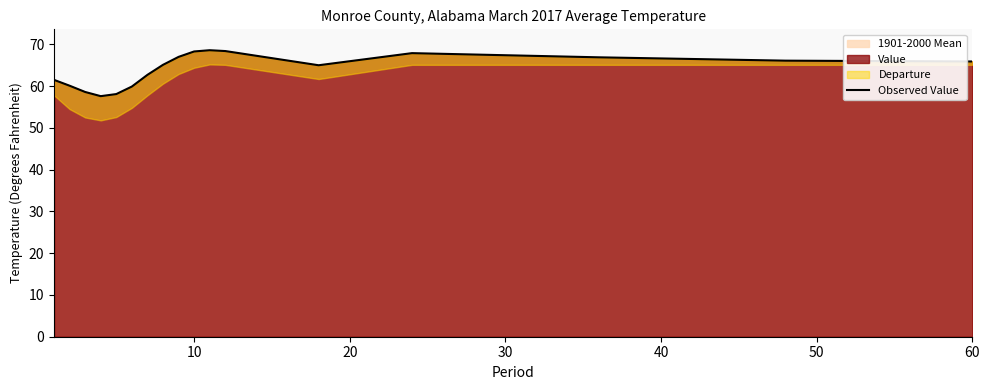

How many data points are less than 65?

7